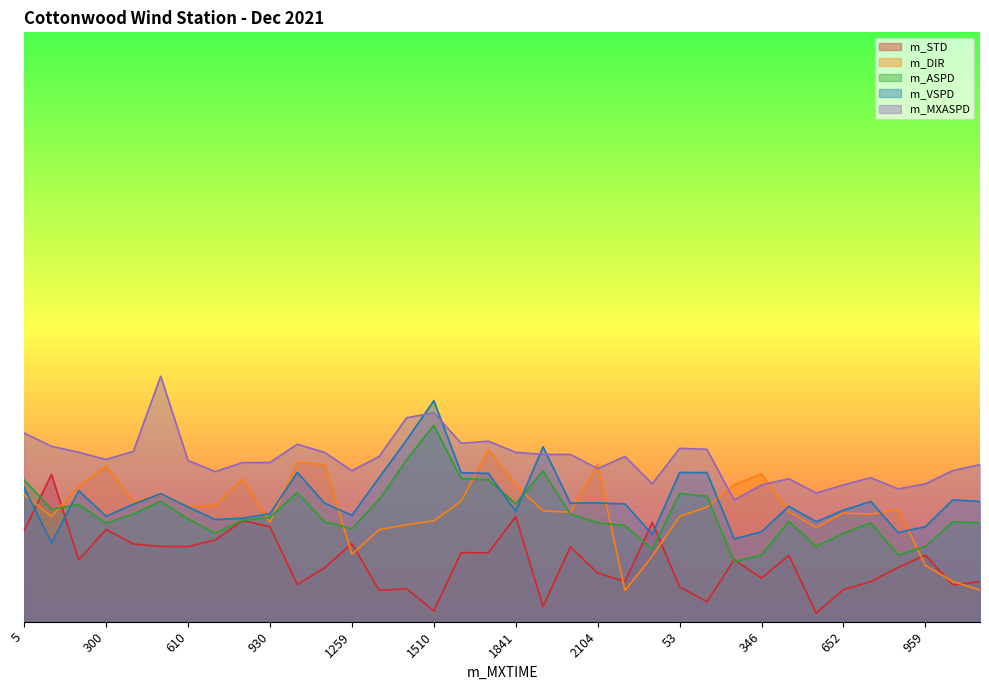

Reading left to right, what are all the values shown in this chart?

m_STD: 18.5	30.0	12.6	18.8	15.8	15.3	15.3	16.6	20.6	19.3	7.6	11.0	15.9	6.4	6.8	2.2	14.1	14.0	21.4	3.1	15.2	9.9	8.2	20.2	7.1	4.1	12.6	8.9	13.5	1.8	6.5	8.2	11.0	13.5	7.5	8.1
m_DIR: 25.8	21.5	27.6	31.7	24.4	26.0	23.5	23.7	29.1	20.2	32.4	32.0	13.8	18.7	19.8	20.6	24.5	35.0	27.8	22.6	22.3	32.1	6.4	13.4	21.4	23.3	27.9	30.1	22.4	19.2	22.2	21.9	22.9	11.5	8.2	6.5
m_ASPD: 28.9	22.9	23.8	20.1	21.9	24.5	20.9	18.0	20.6	21.3	26.3	20.4	18.9	24.9	32.9	40.0	29.1	28.9	24.0	30.7	21.9	20.2	19.6	14.8	26.1	25.6	12.2	13.6	20.4	15.4	18.0	20.1	13.6	15.3	20.3	20.1
m_VSPD: 27.3	16.1	26.7	21.5	23.9	26.1	23.4	20.8	21.1	22.0	30.4	24.2	21.7	29.4	37.0	45.0	30.4	30.2	22.5	35.6	24.1	24.2	24.0	17.8	30.4	30.4	16.9	18.3	23.5	20.4	22.7	24.5	18.2	19.3	24.8	24.5
m_MXASPD: 38.4	35.7	34.5	33.0	34.7	50.0	32.8	30.6	32.4	32.4	36.1	34.5	30.8	33.7	41.5	42.6	36.3	36.8	34.5	34.1	34.1	31.2	33.7	28.1	35.3	35.1	24.8	27.9	29.1	26.2	27.9	29.3	27.0	28.1	30.8	32.0